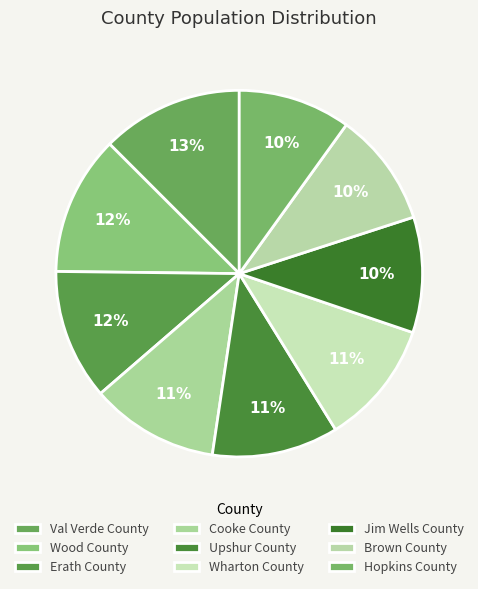

To the nearest percent, what is the average slice percentage?

11%